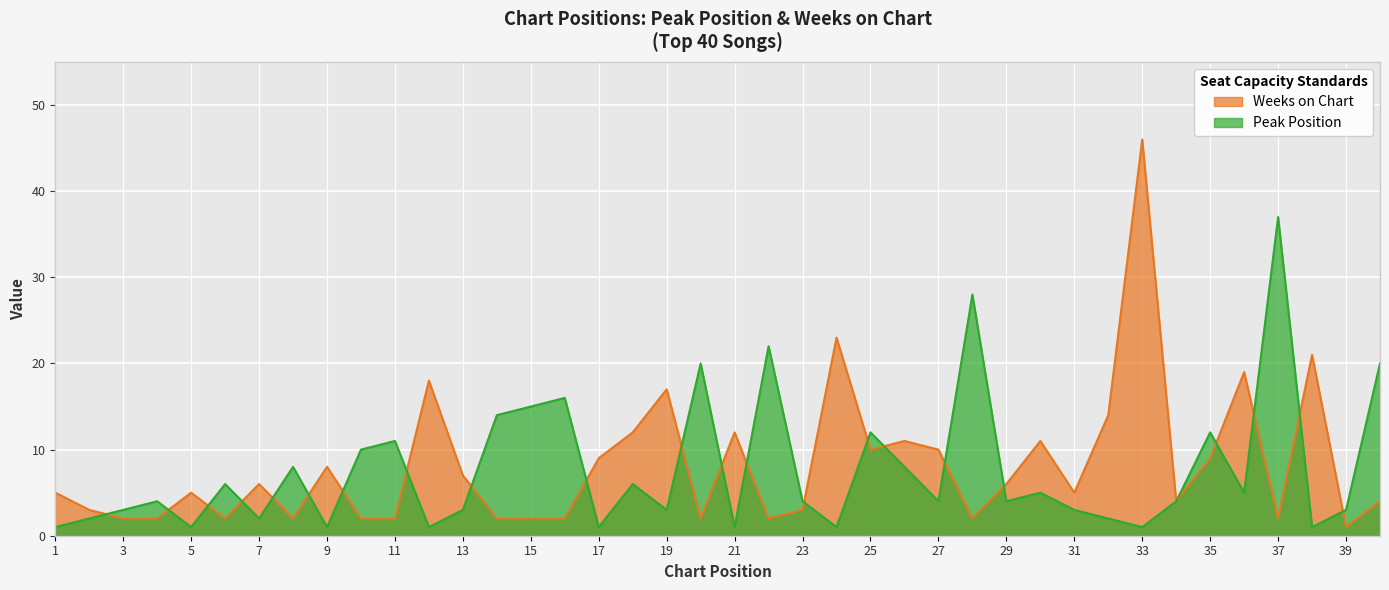

What is the difference between the highest and lowest values at 16?

14